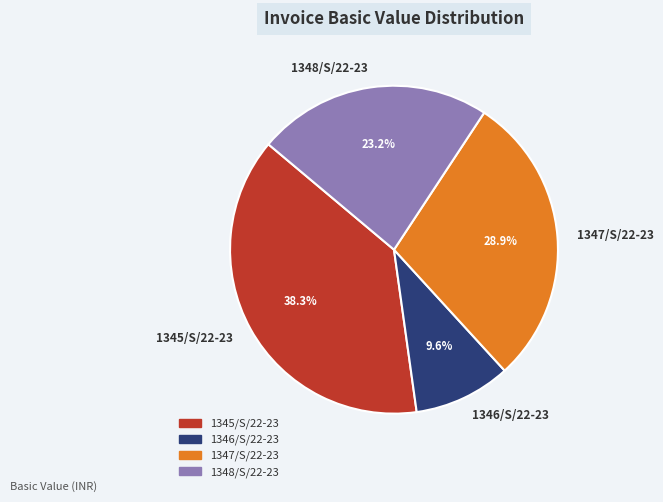

What is the total percentage of 1346/S/22-23 and 1347/S/22-23?

38.5%